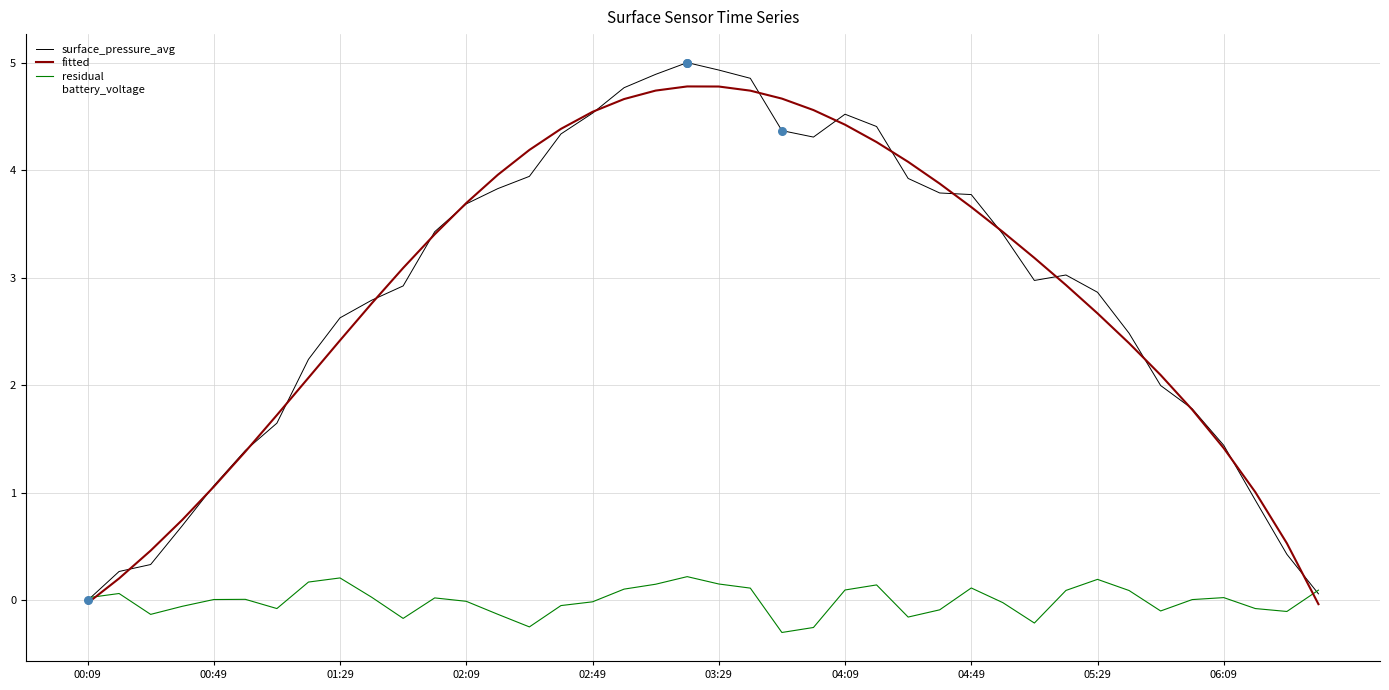

Which series has the largest range (max minus min)?

surface_pressure_avg